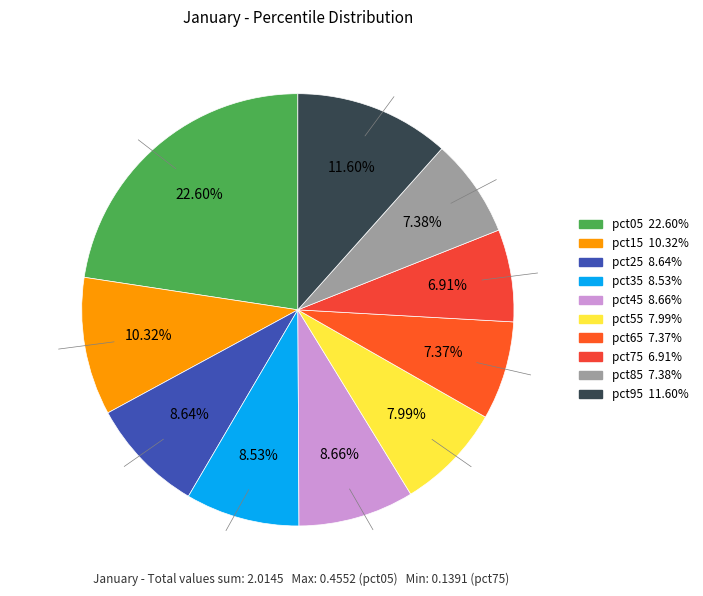

Rank the categories by value from highest to lowest.

pct05, pct95, pct15, pct45, pct25, pct35, pct55, pct85, pct65, pct75